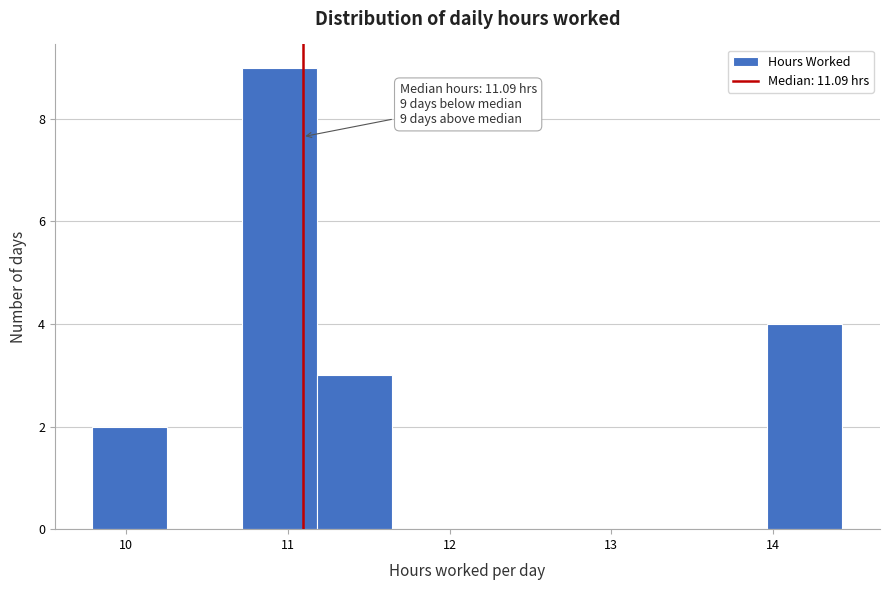

Which range on the x-axis has the tallest bar?

10.7 to 11.2